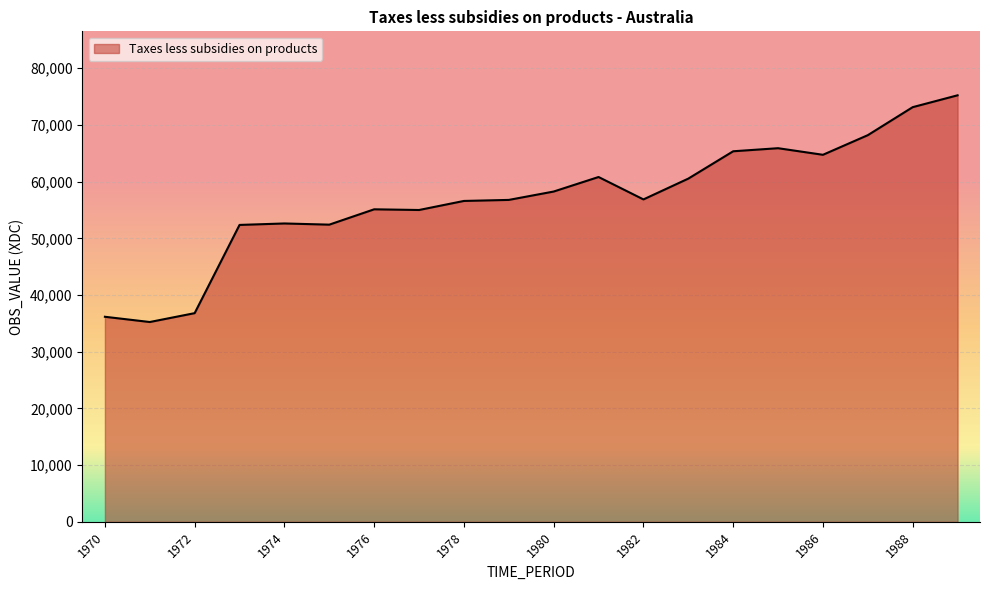

What is the minimum value shown in the chart?

35237